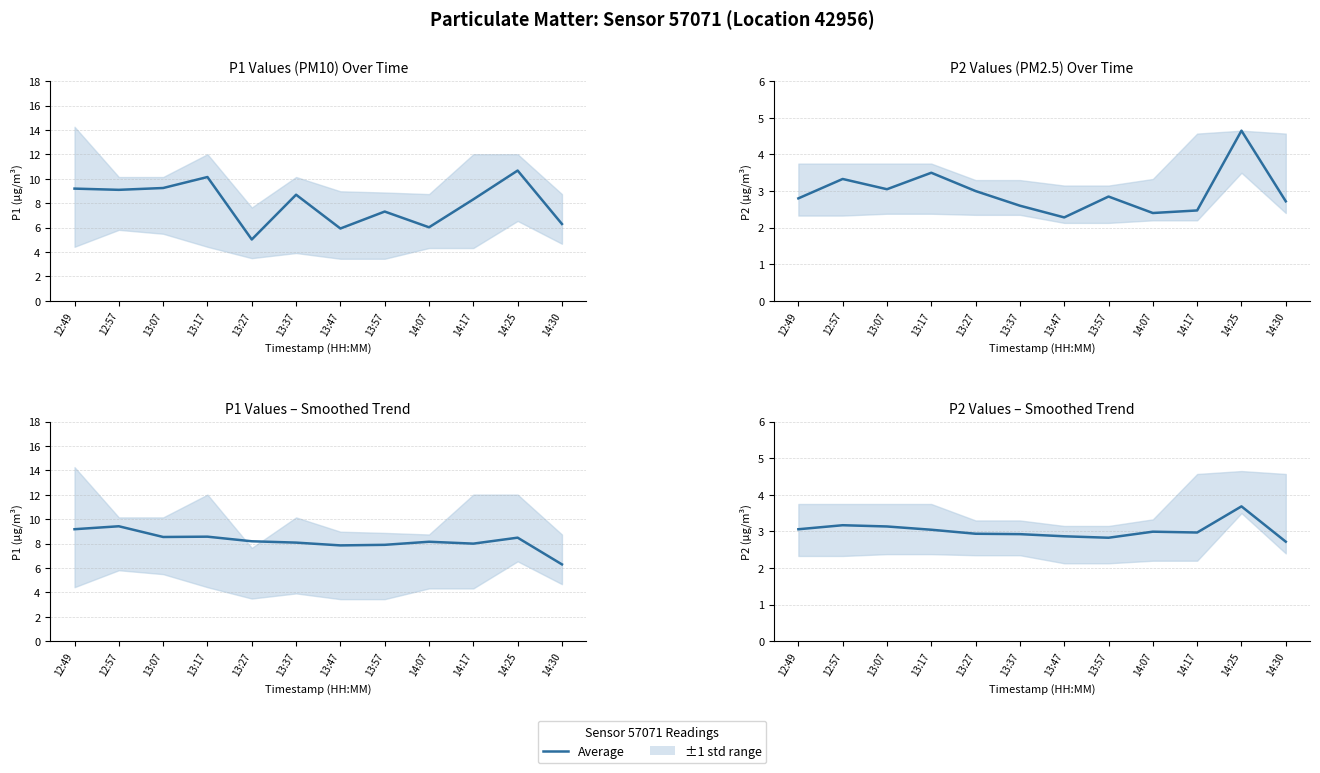

What is the difference between the maximum and second lowest values?

0.9